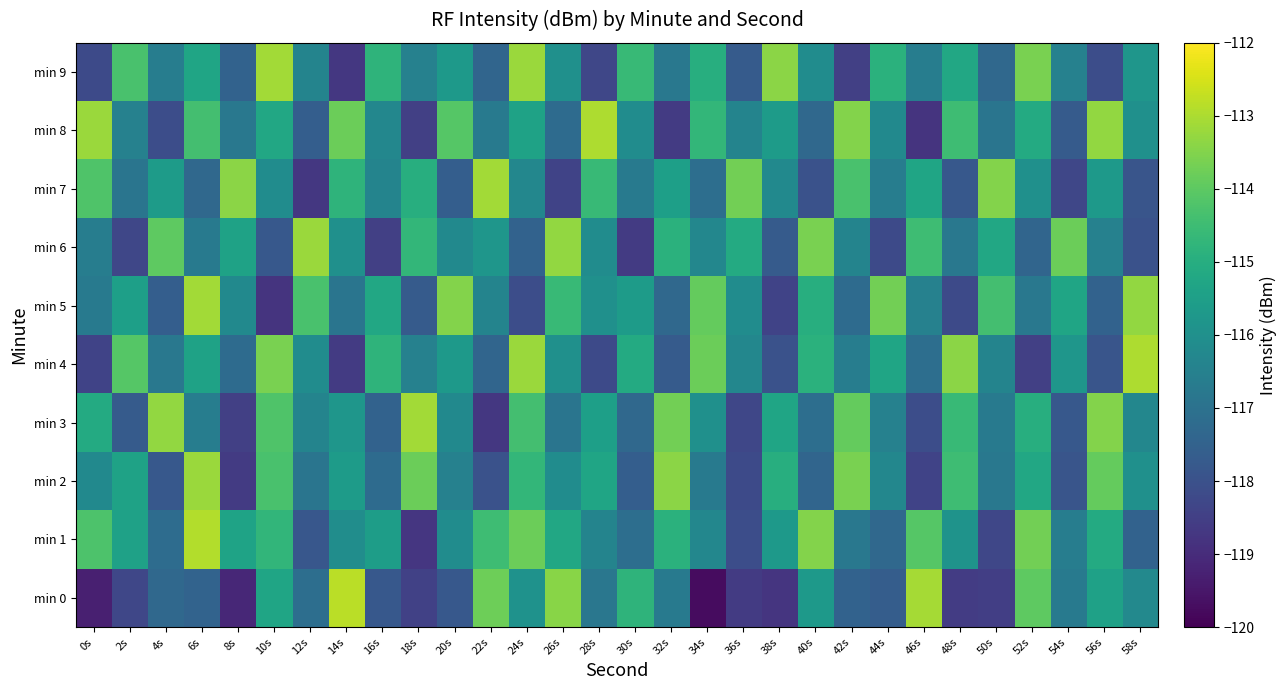

What is the difference between the highest and lowest values at 26s?

5.1